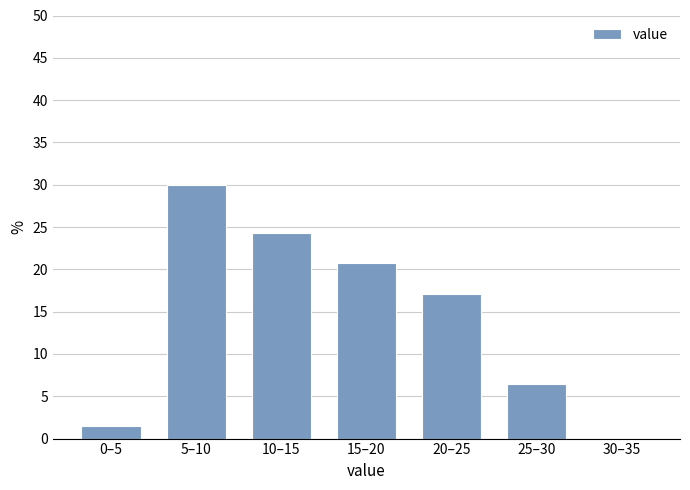

Reading left to right, extract all data points from this chart.

0–5=1.4	5–10=30.0	10–15=24.3	15–20=20.7	20–25=17.1	25–30=6.4	30–35=0.0